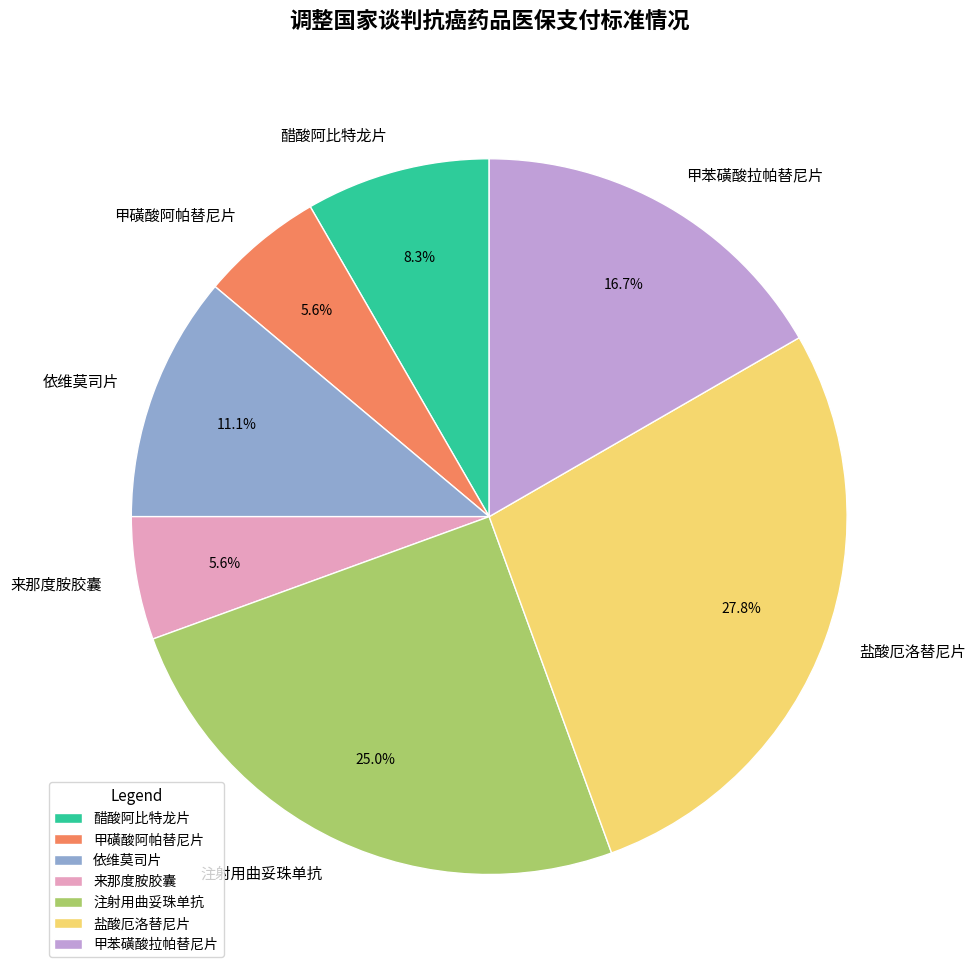

Between 甲苯磺酸拉帕替尼片 and 来那度胺胶囊, which is larger?

甲苯磺酸拉帕替尼片